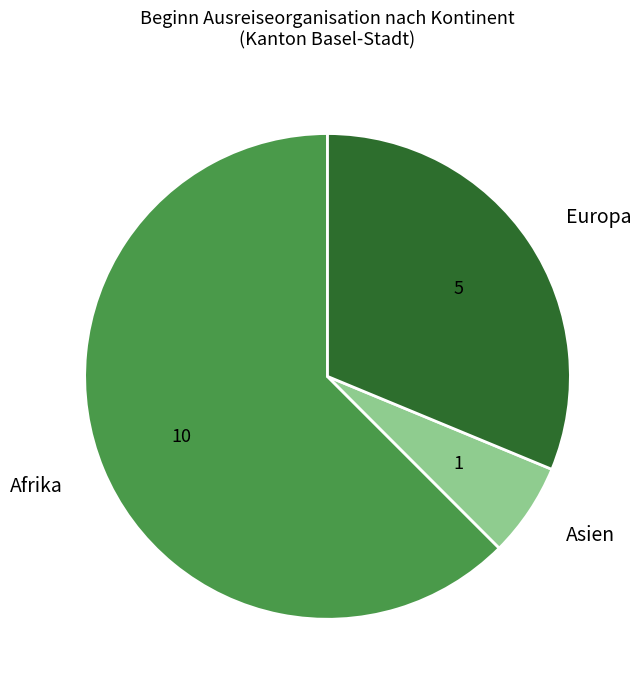

Which has a higher value, Asien or Afrika?

Afrika